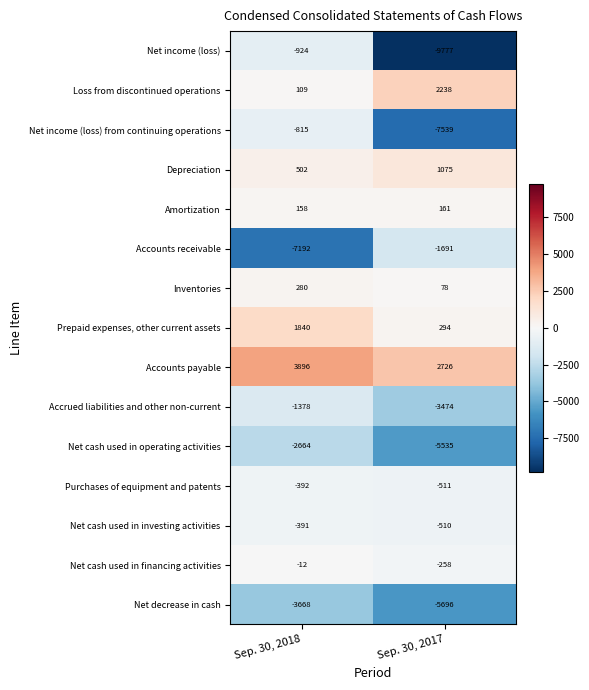

Read the Accounts receivable value at Sep. 30, 2017, to the nearest 10.

-1690